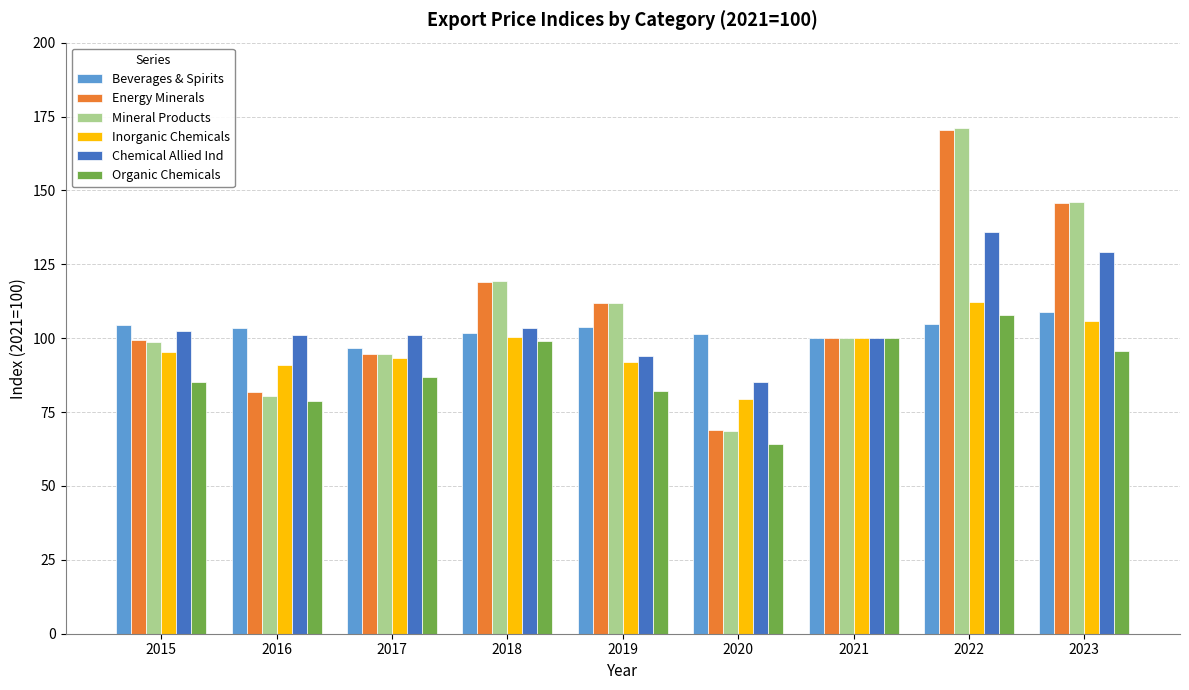

What is the difference between the maximum and second lowest values in the Chemical Allied Ind series?

41.8